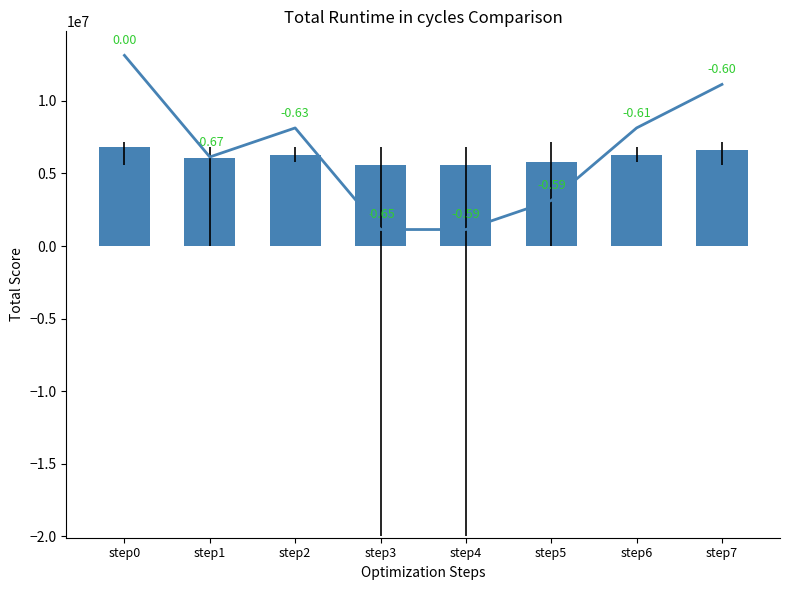

True or false: event_total_score has a value of 1421783 at step1.

False